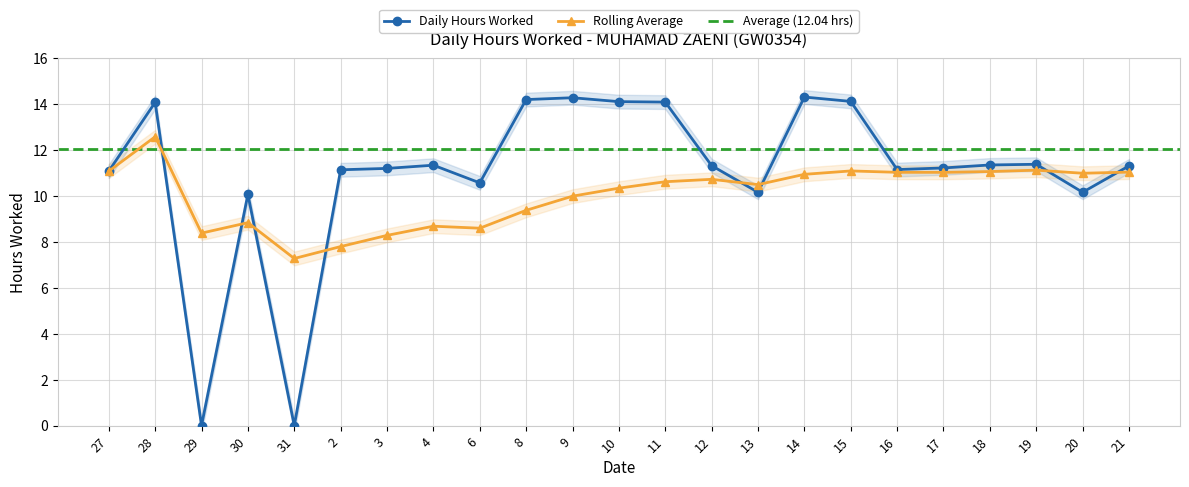

Where is the first local maximum for Rolling Average?

28